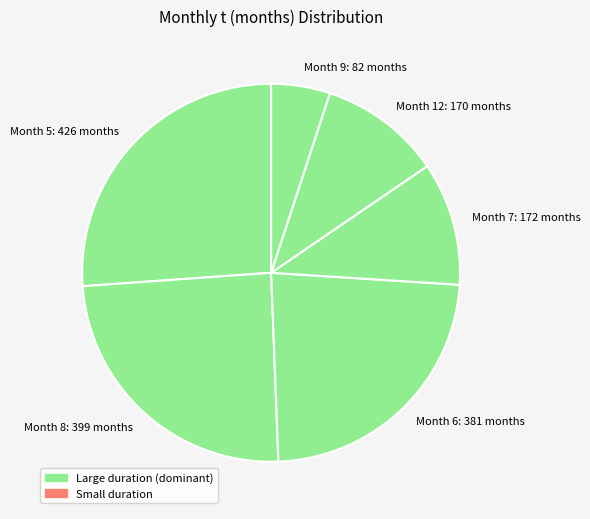

Which has a higher value, Month 8: 399 months or Month 12: 170 months?

Month 8: 399 months